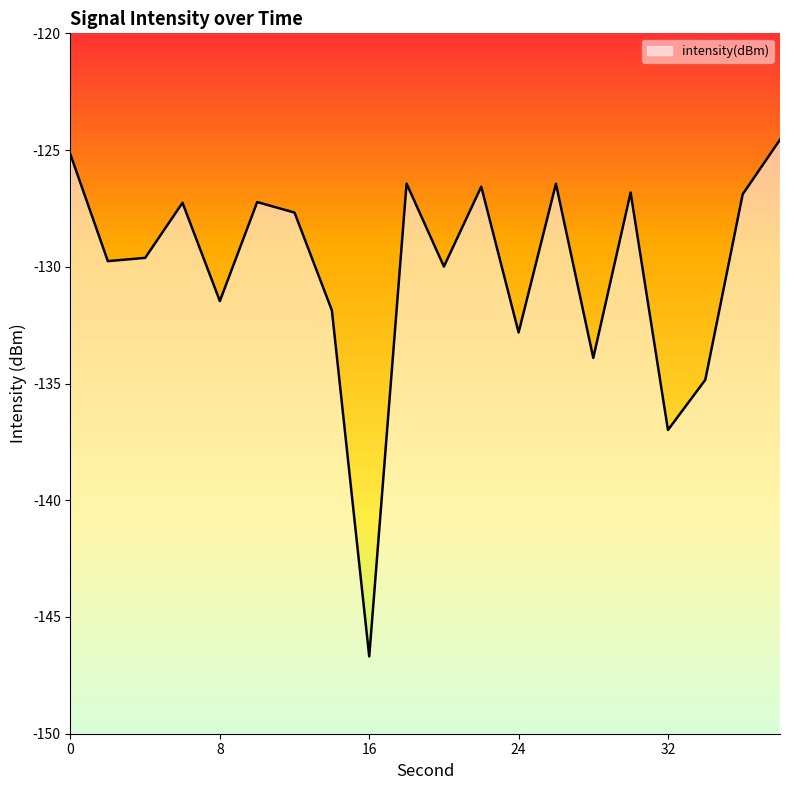

The value at 24 is -29.3. True or false?

False